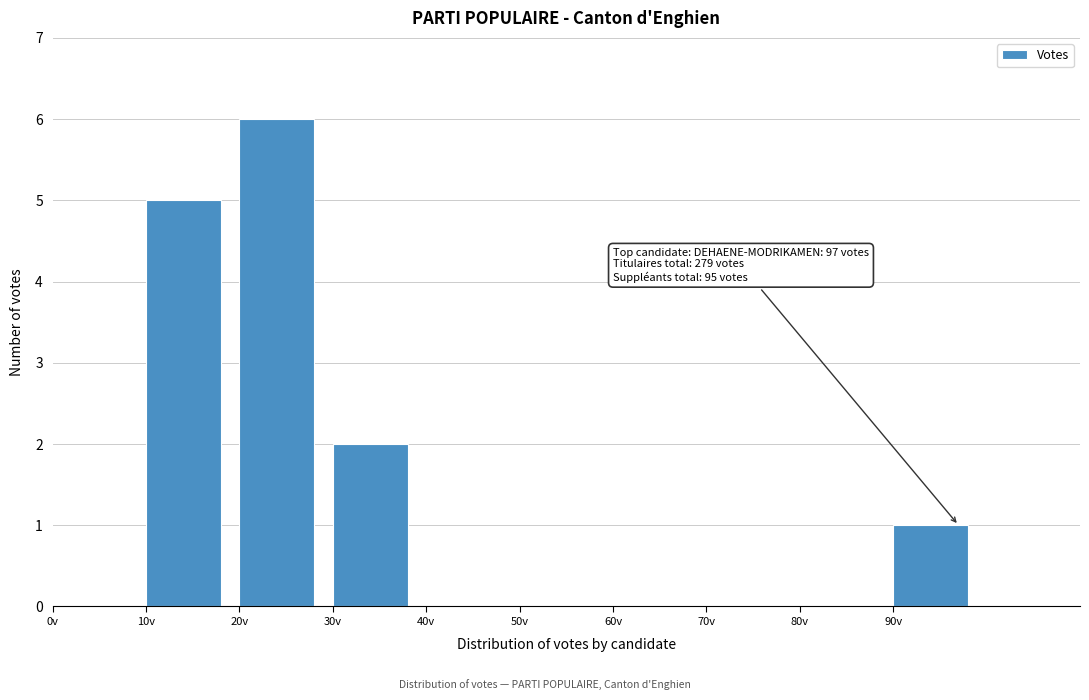

Which range on the x-axis has the tallest bar?

20 to 30